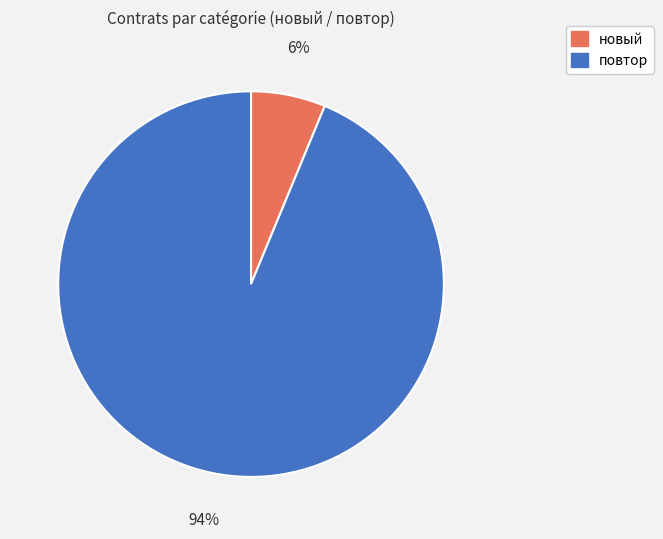

True or false: новый accounts for 14% of the total.

False